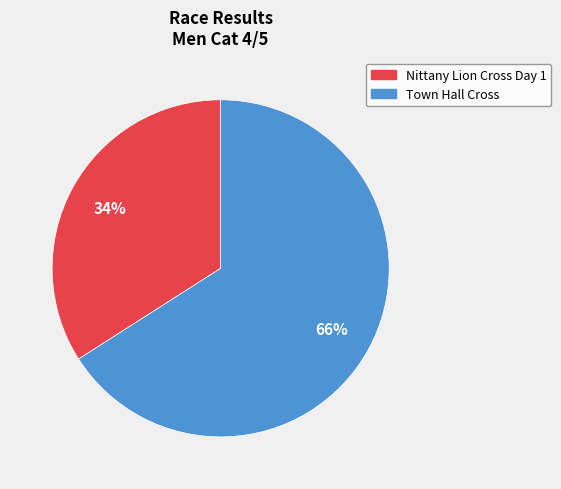

What is the ratio of the value at Town Hall Cross to the value at Nittany Lion Cross Day 1?

1.9